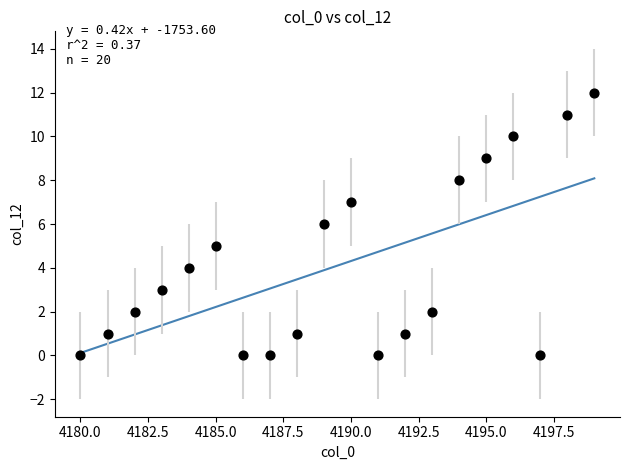

What is the range of Y values (max minus min)?

12